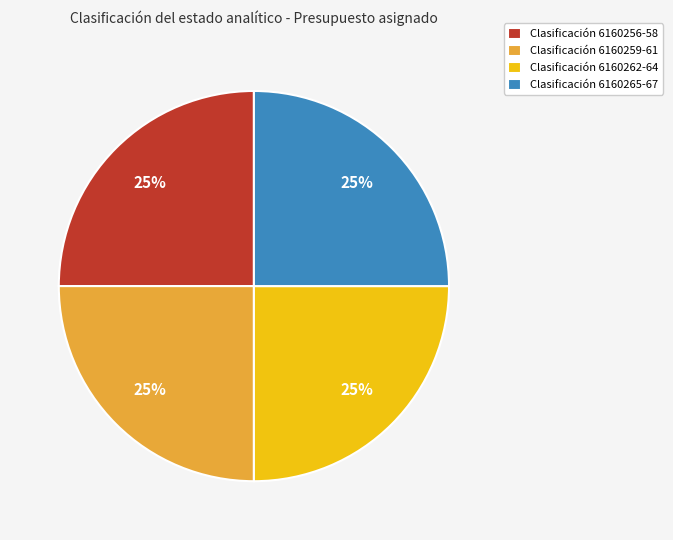

Approximately how many times larger is the value at Clasificación 6160262-64 compared to Clasificación 6160259-61?

1.0